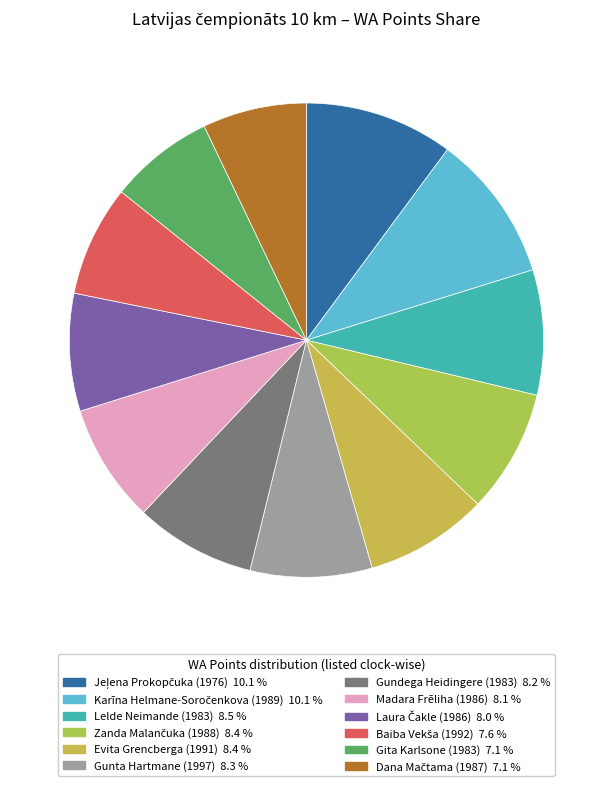

The Dana Mačtama (1987) slice represents 1% of the pie. True or false?

False